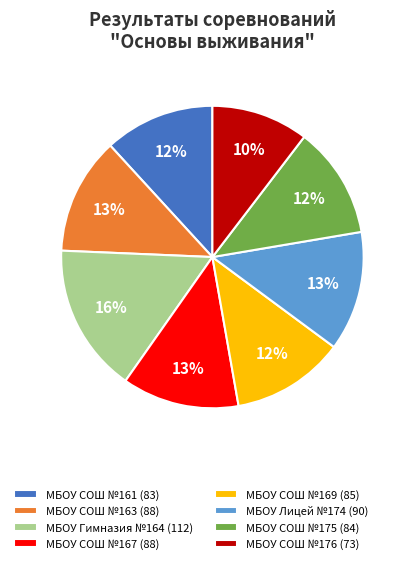

Does any single category account for the majority?

No